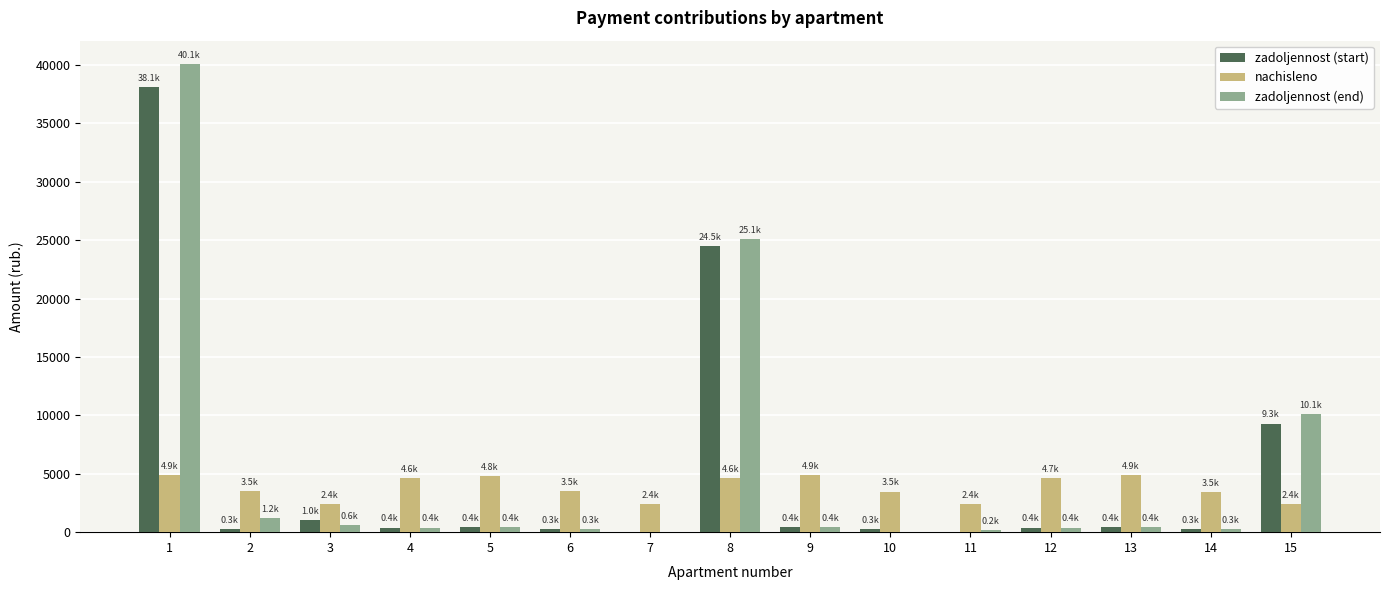

The value of nachisleno at 2 is 3523.4. True or false?

True